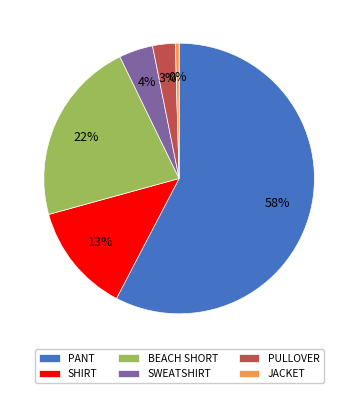

How many segments does this pie chart have?

6